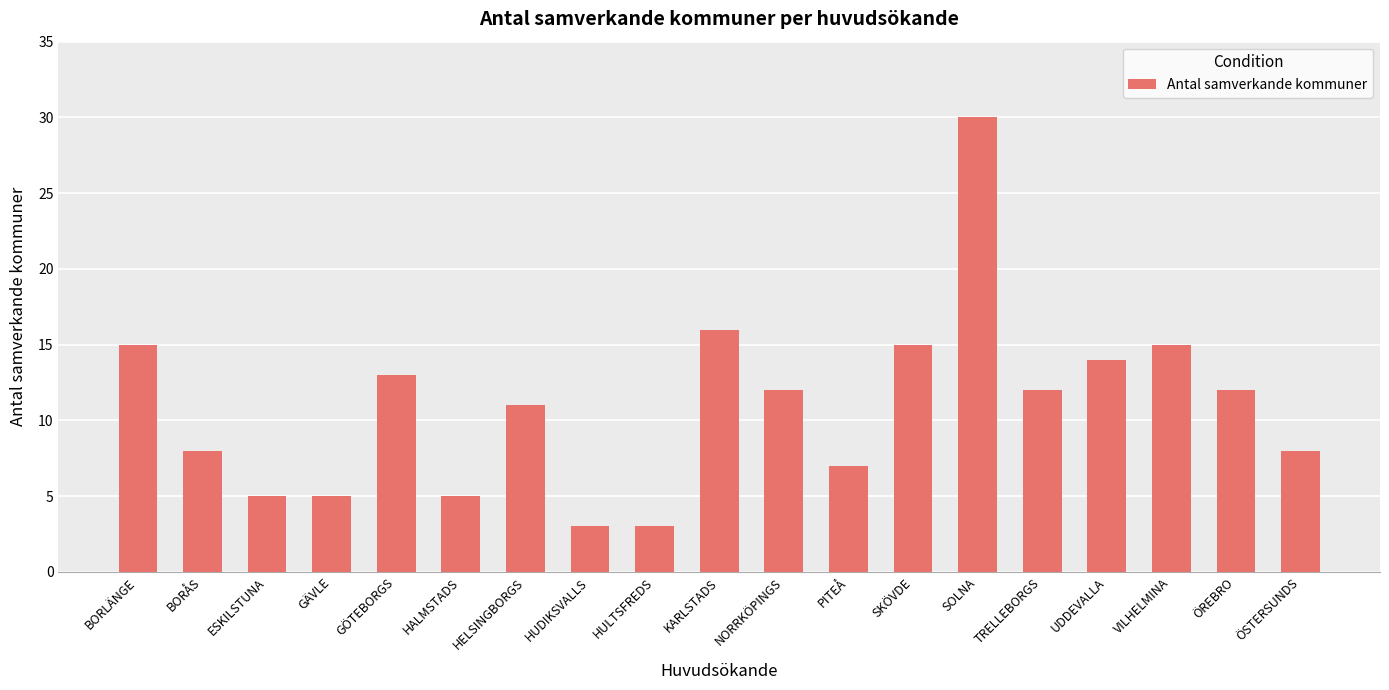

Where is the data nearest to the value 16?

KARLSTADS